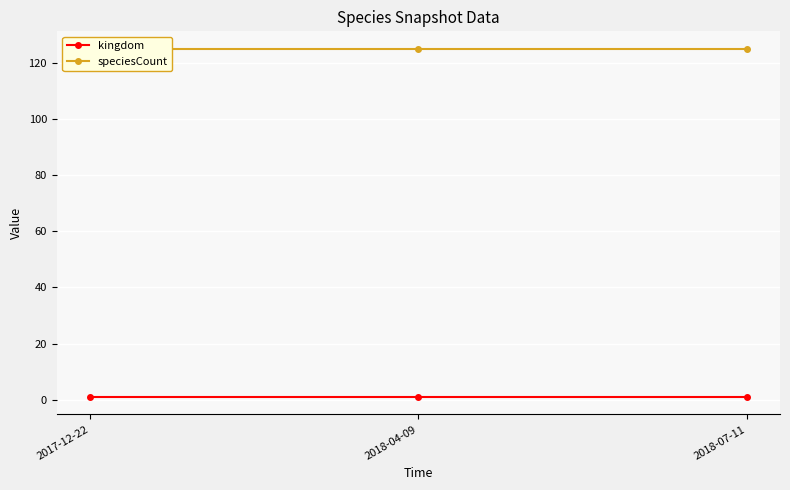

What are all the series names shown in the legend?

kingdom, speciesCount